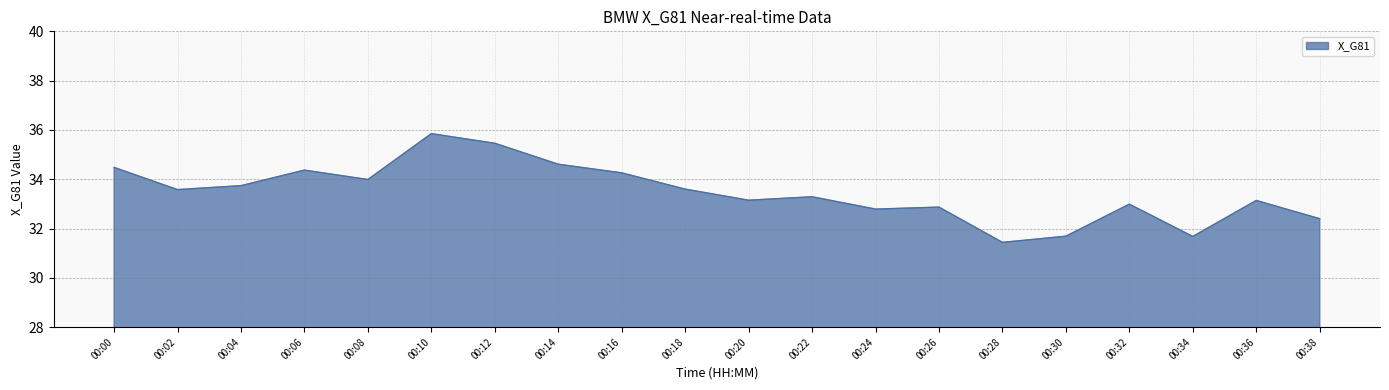

What is the sum of the values at 00:14 and 00:32?

67.6